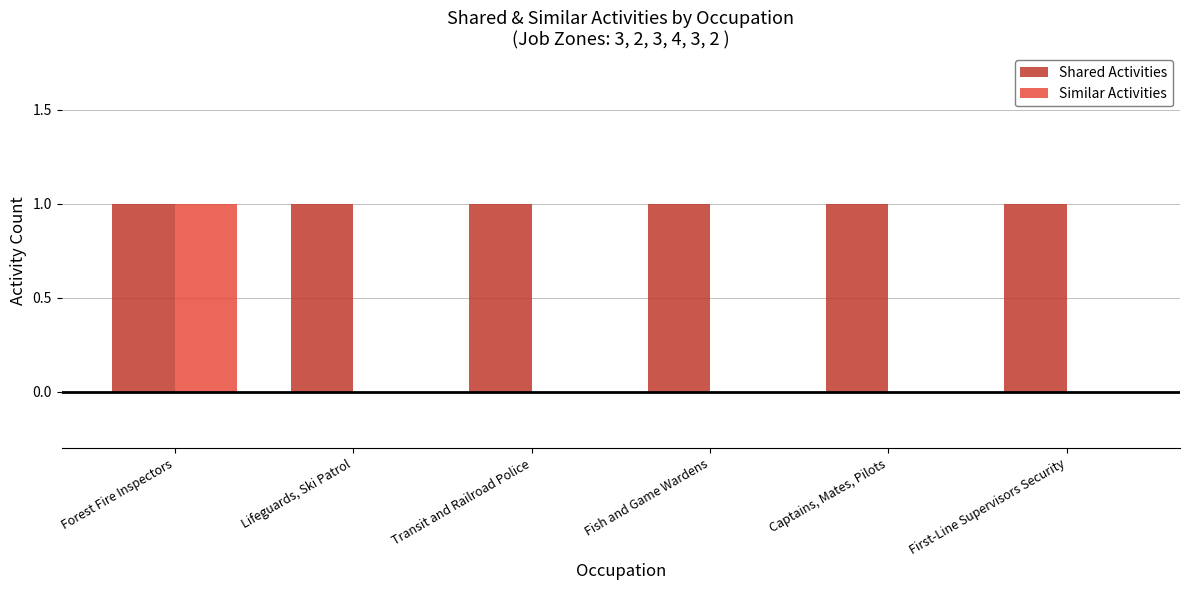

True or false: Similar Activities has a value of 0 at Lifeguards, Ski Patrol.

True